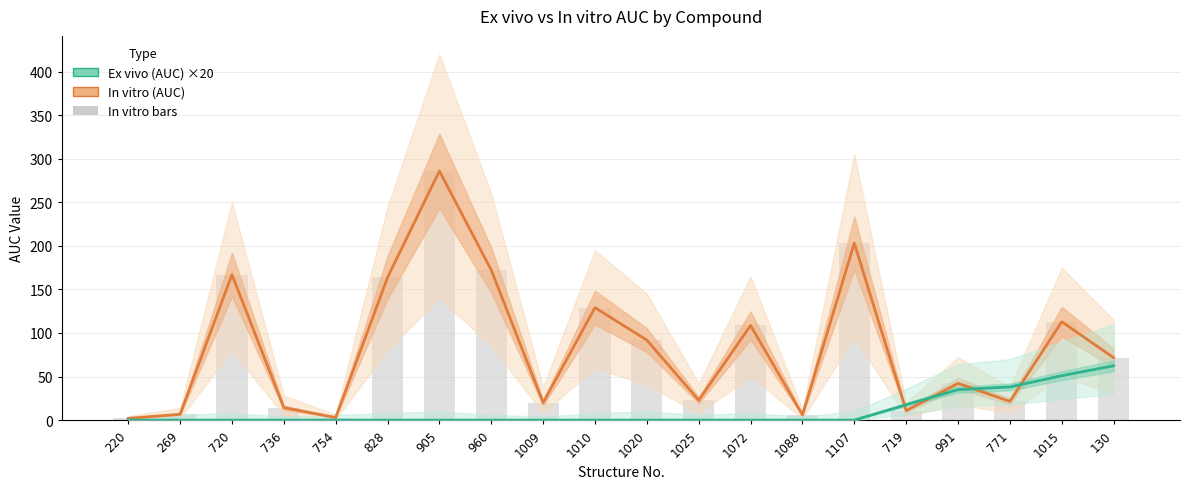

What is the sum of all Ex vivo (AUC) ×20 values?

204.0